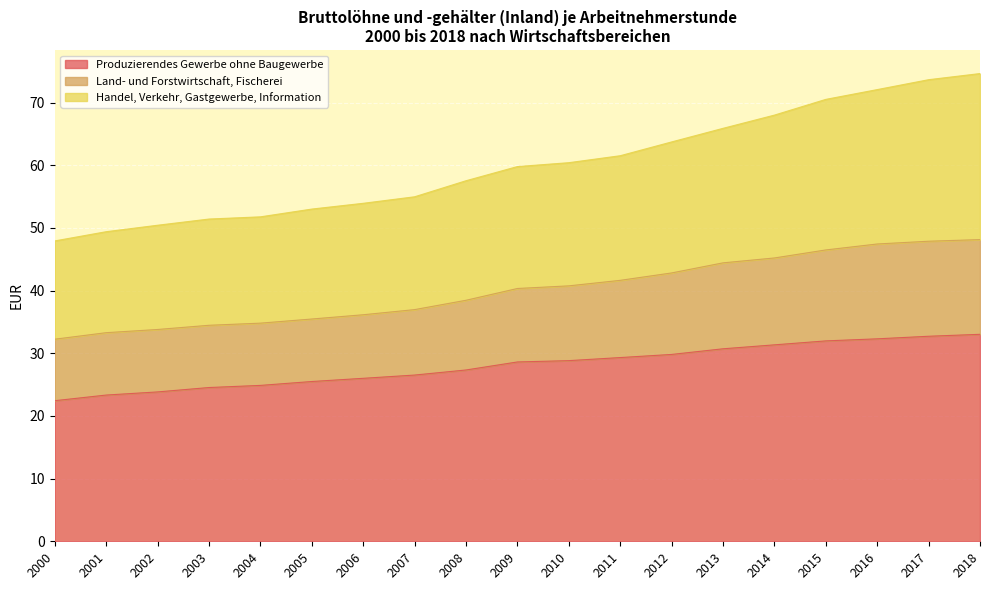

What is the difference between the maximum and minimum values in the Produzierendes Gewerbe ohne Baugewerbe series?

10.6